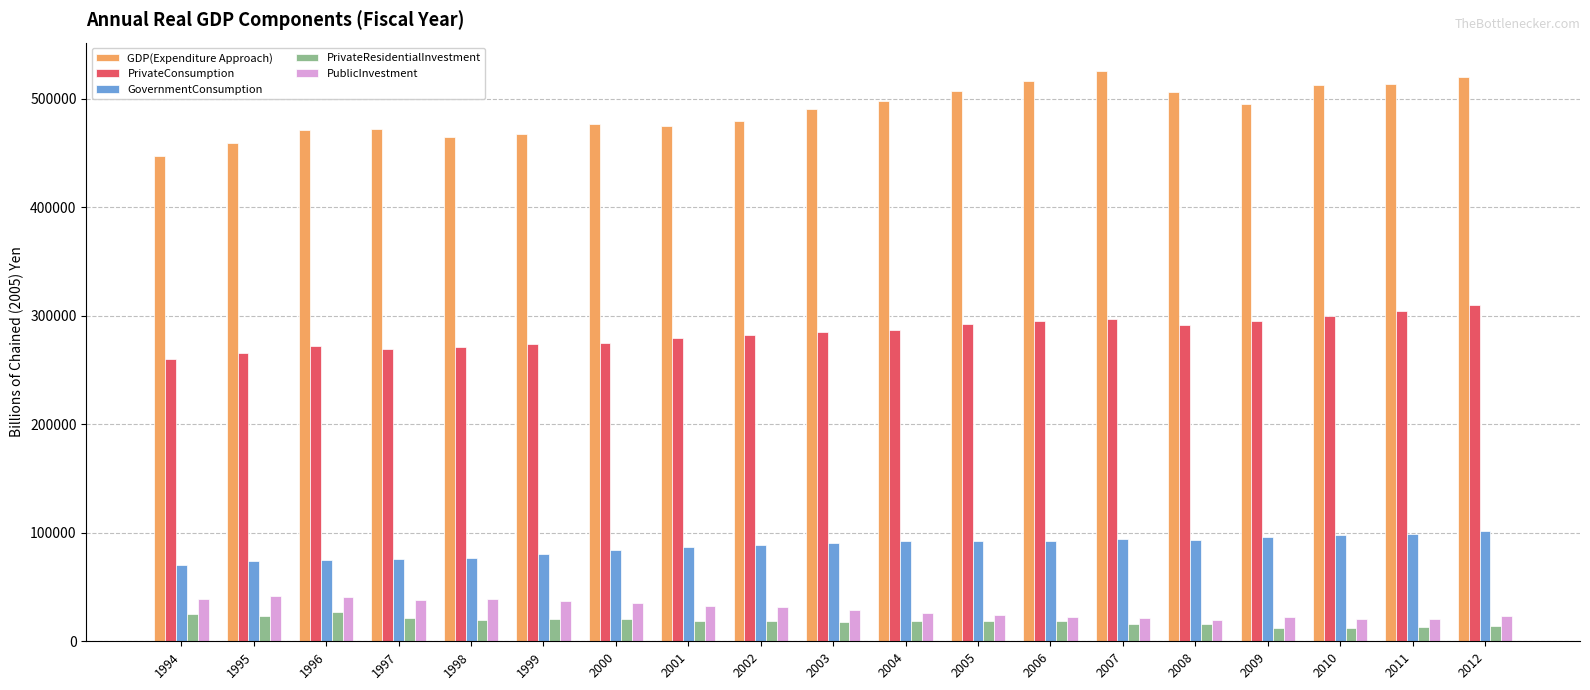

What is the difference between the highest and lowest values at 1995?

435448.8